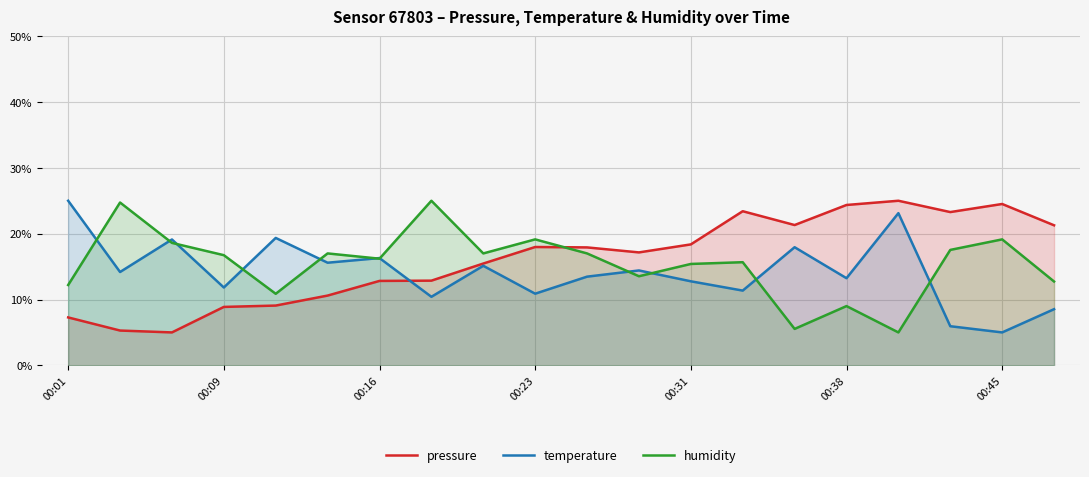

Where is pressure nearest to the value 15?

8